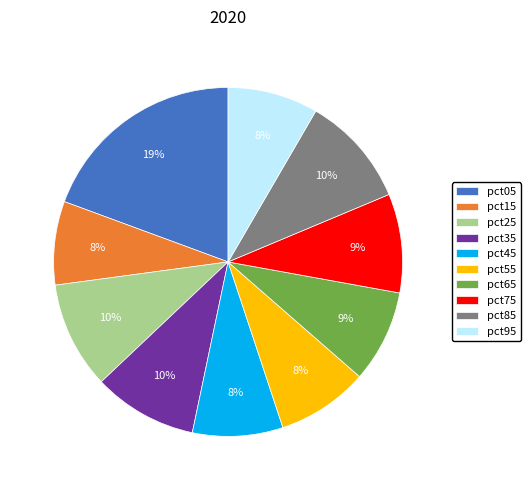

What is the largest slice in the pie chart?

pct05